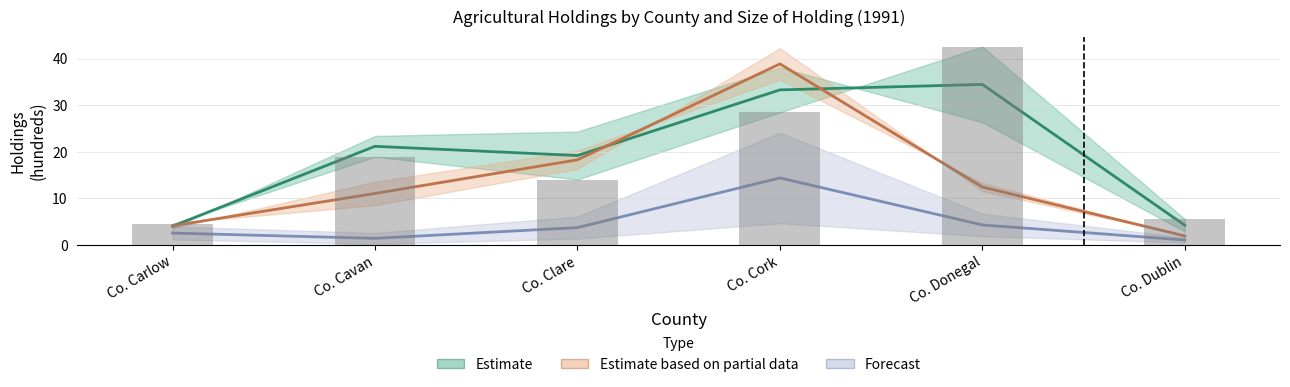

What is the sum of all Estimate based on partial data values?

86.6